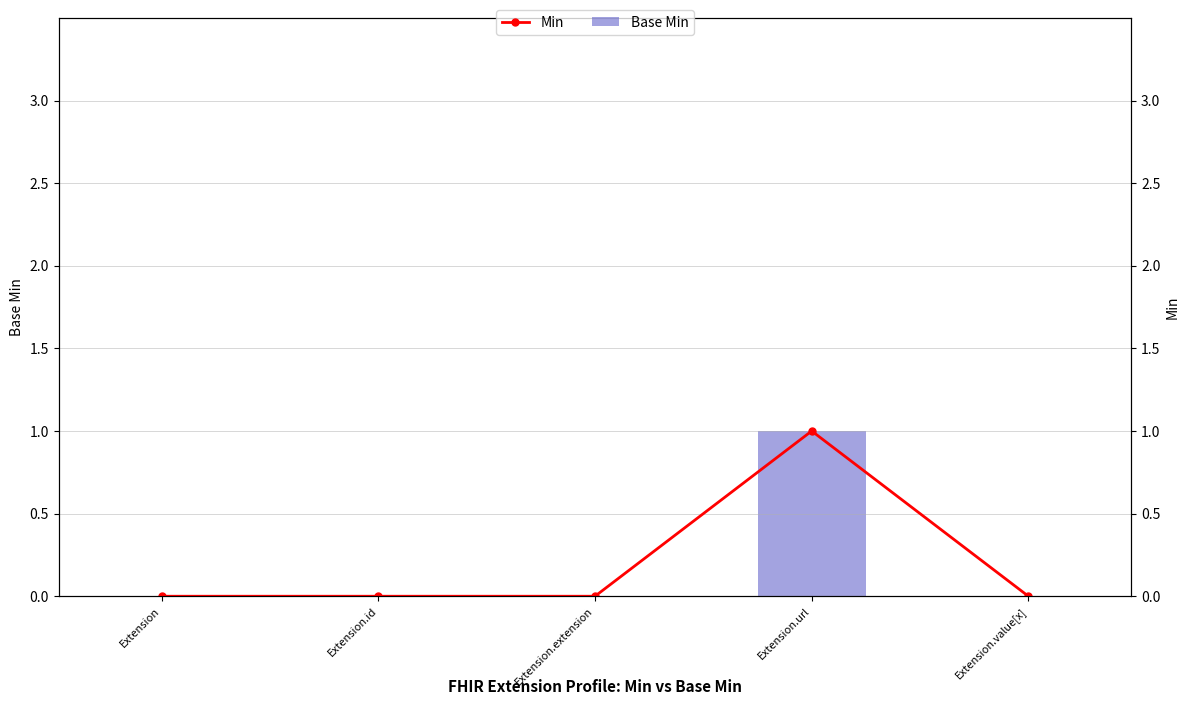

What is the label of the 1st bar from the left?

Extension